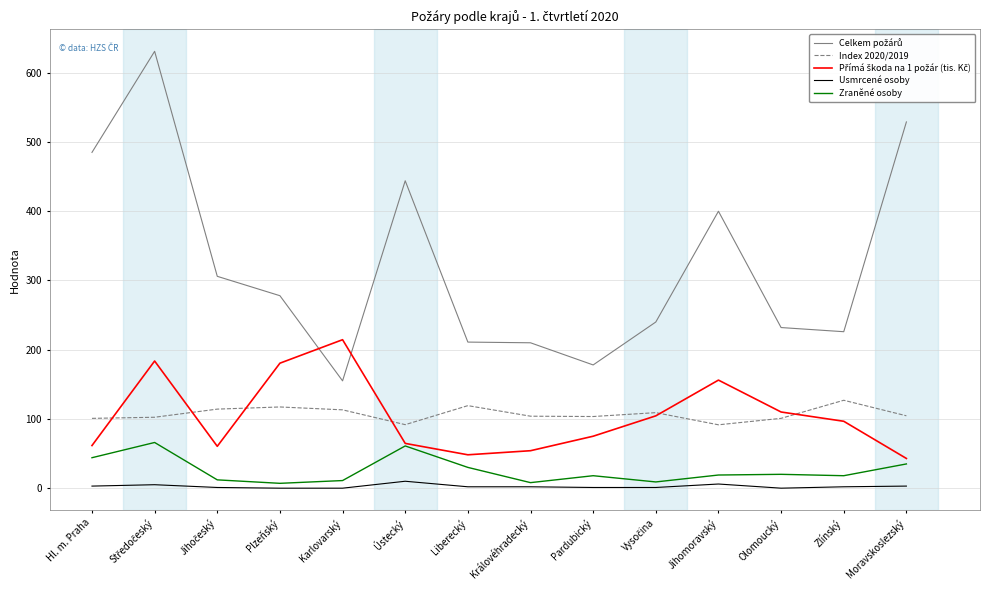

Is it true that Zraněné osoby equals 18.0 at Zlínský?

True